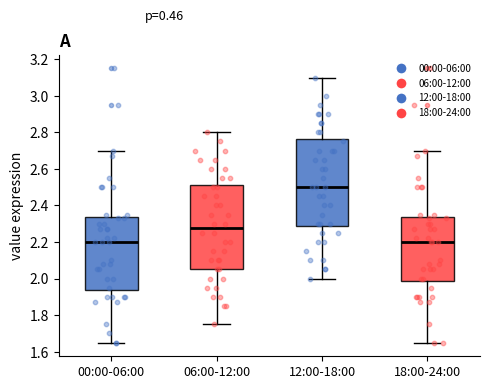

Reading left to right, transcribe this box plot: for each box, give where its median line is, the range the box spans, and where its two whiskers end, as read against the y-axis. The values are not printed on the chart, so give them approximately, as read against the axis.

00:00-06:00: median 2.20, box 1.94 to 2.34, whiskers 1.66 to 2.70
06:00-12:00: median 2.28, box 2.06 to 2.52, whiskers 1.76 to 2.80
12:00-18:00: median 2.50, box 2.28 to 2.76, whiskers 2.00 to 3.10
18:00-24:00: median 2.20, box 1.98 to 2.34, whiskers 1.66 to 2.70